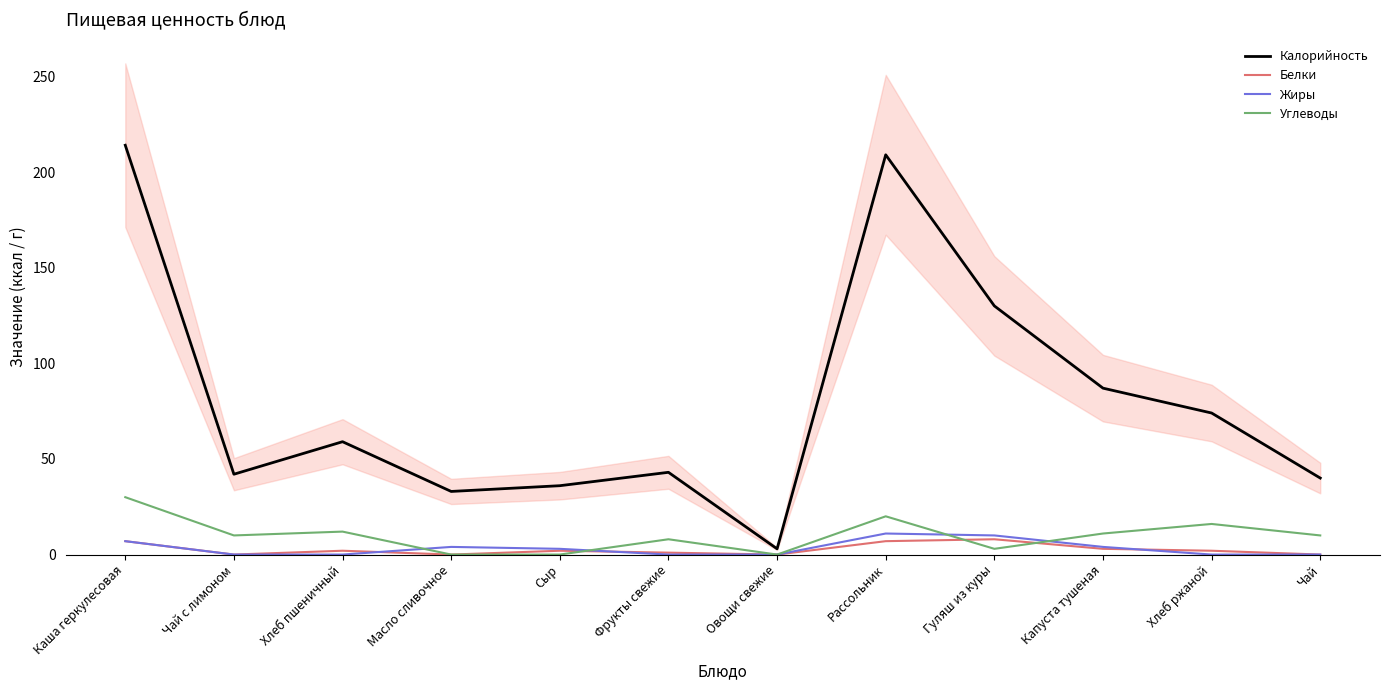

What is the total value across all series at Гуляш из куры?

151